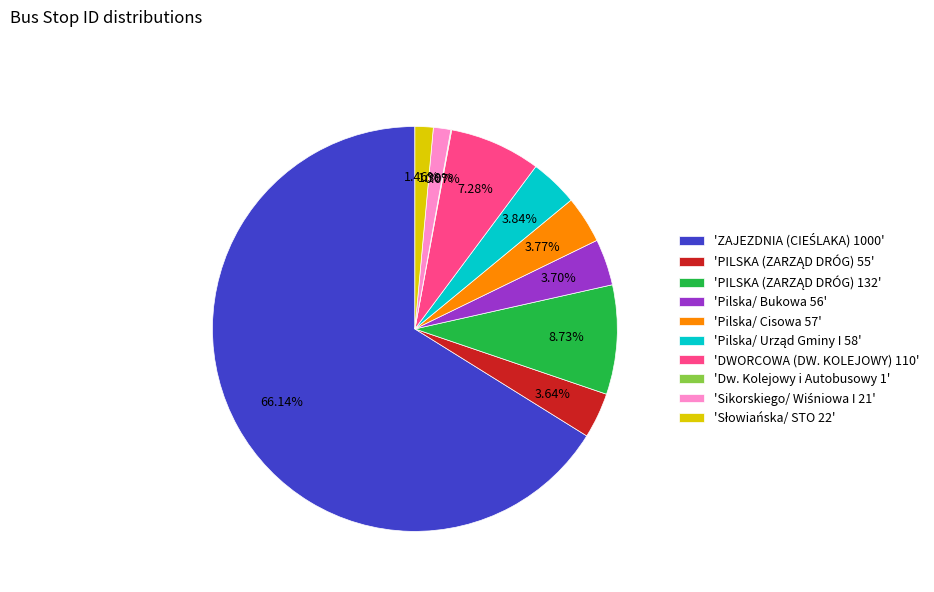

Is there a majority slice in this chart?

Yes